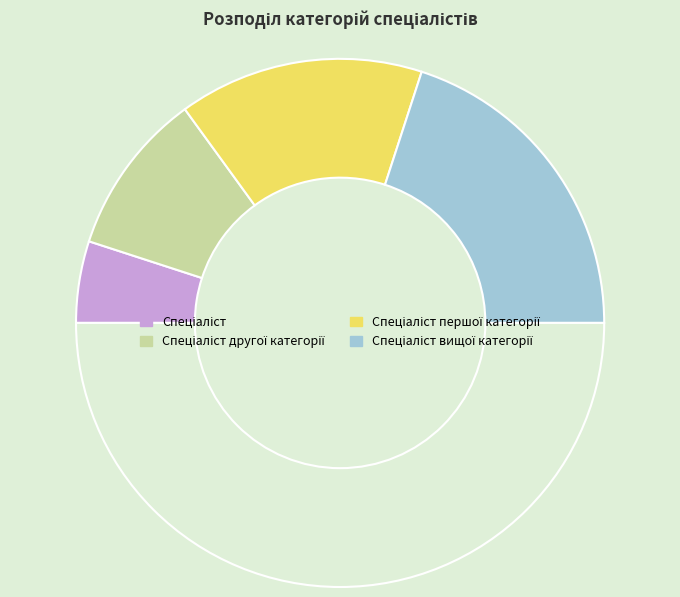

How many segments does this pie chart have?

5